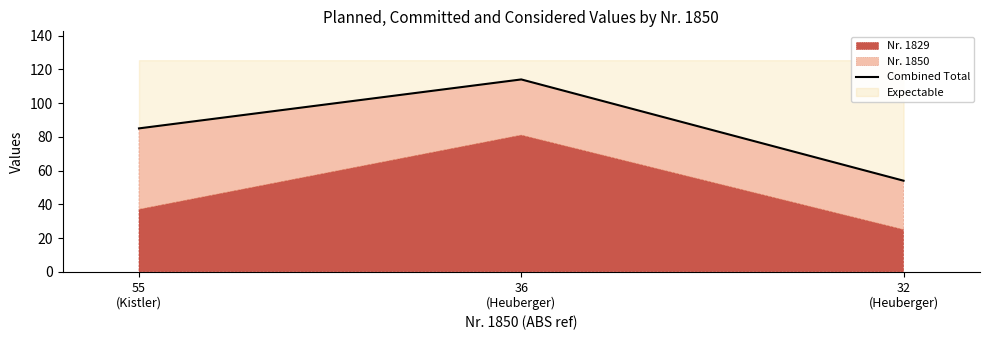

Reading left to right, extract all data points from this chart.

85	114	54